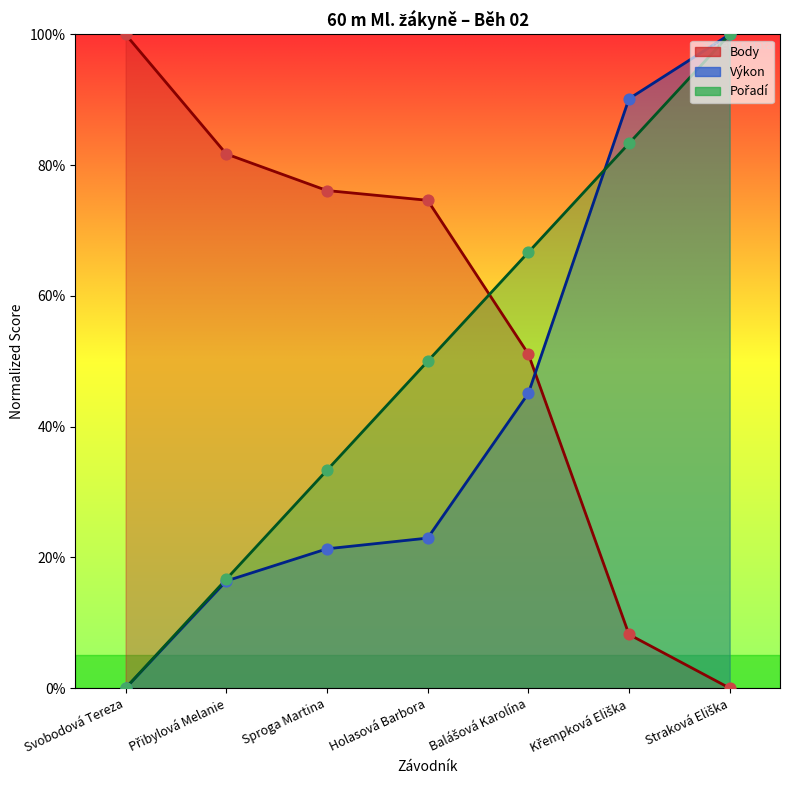

Which series reaches the maximum Y coordinate?

Pořadí